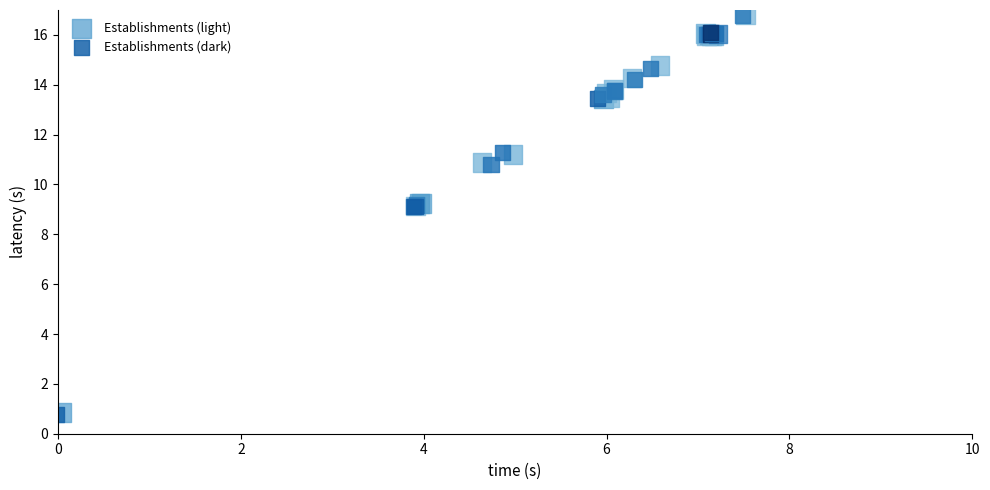

Which series has the largest Y range (max minus min)?

Establishments (dark)